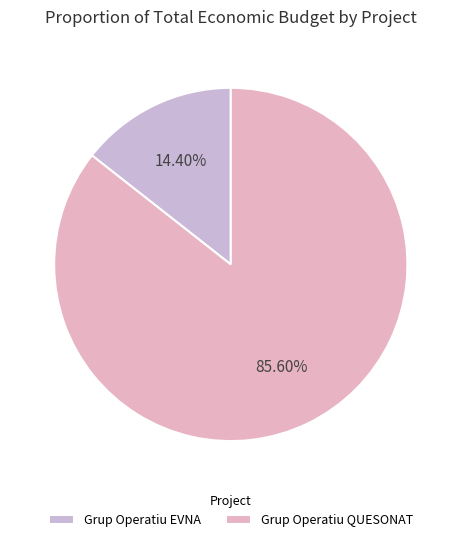

Rank the categories by value from highest to lowest.

Grup Operatiu QUESONAT, Grup Operatiu EVNA